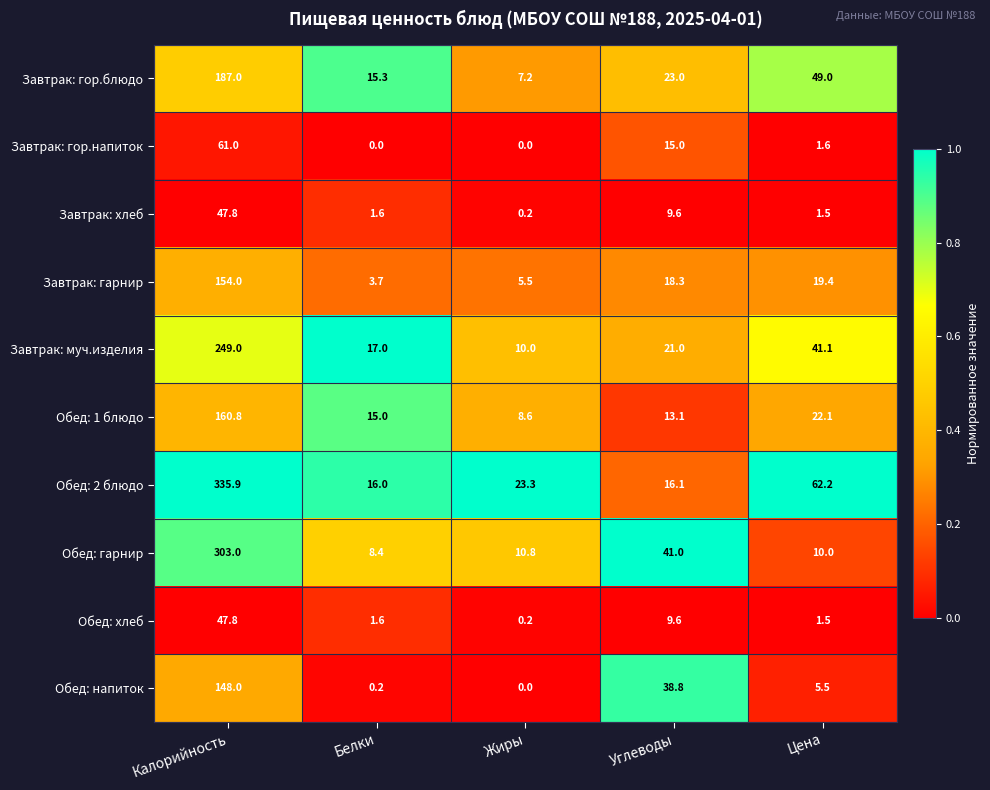

The value of Обед: 1 блюдо at Углеводы is 13.1. True or false?

True